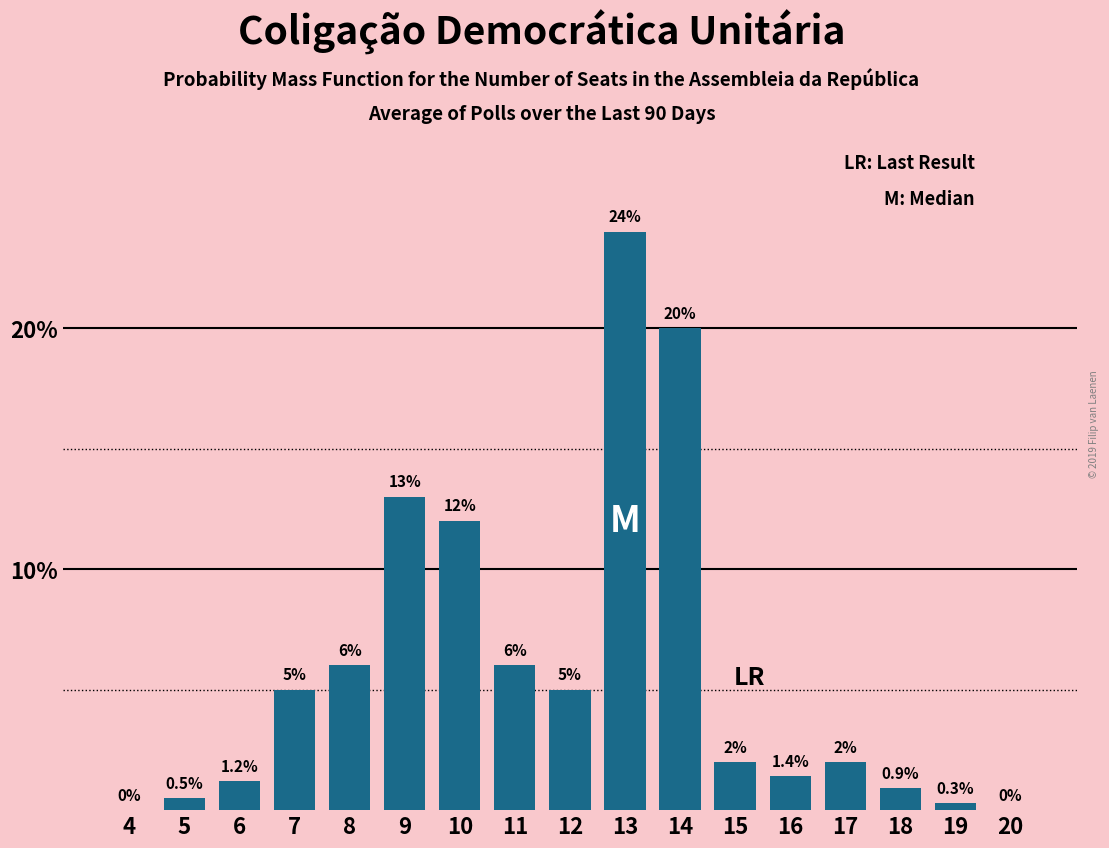

Reading left to right, extract all data points from this chart.

4=0.0	5=0.5	6=1.2	7=5.0	8=6.0	9=13.0	10=12.0	11=6.0	12=5.0	13=24.0	14=20.0	15=2.0	16=1.4	17=2.0	18=0.9	19=0.3	20=0.0